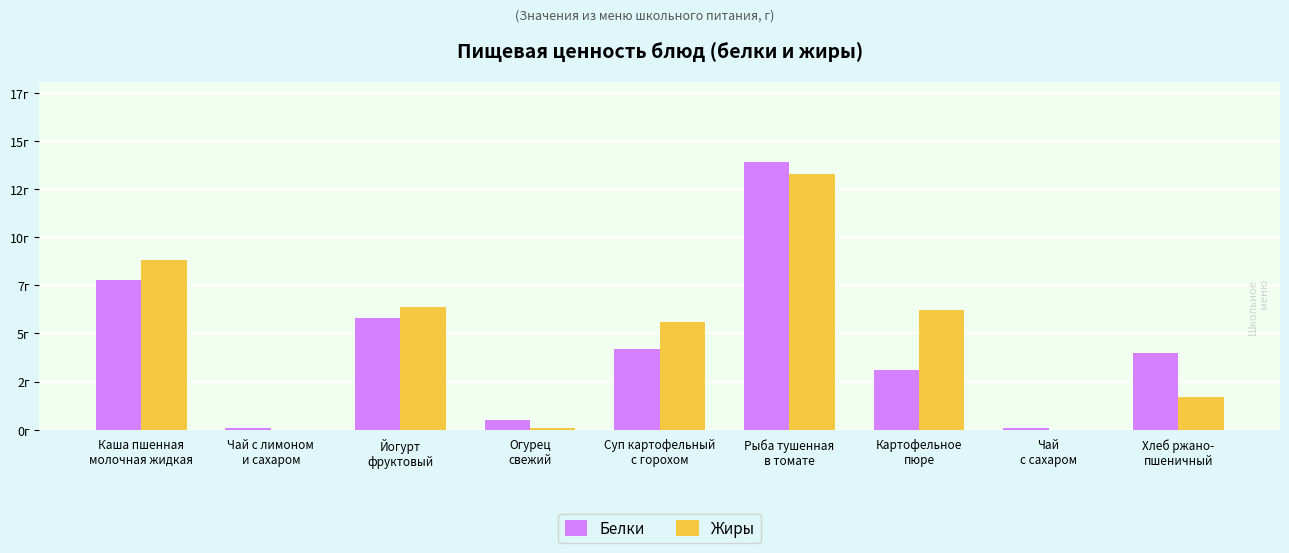

Are the bars horizontal?

No